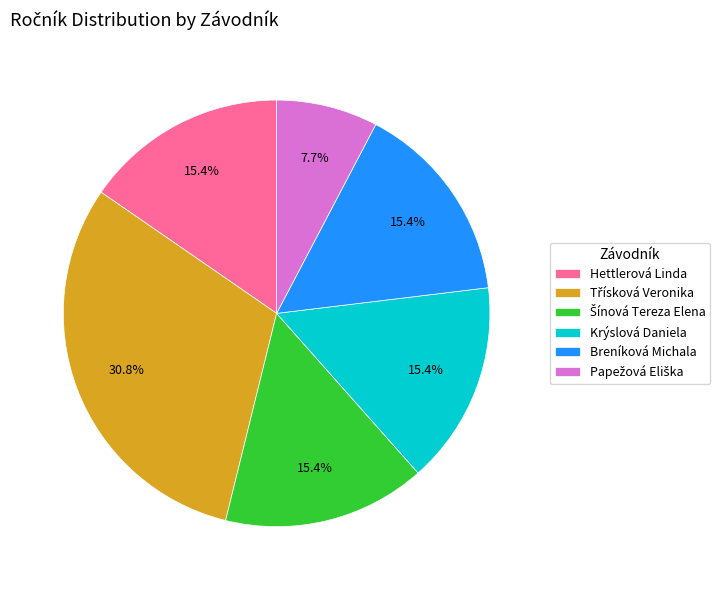

How many segments does this pie chart have?

6